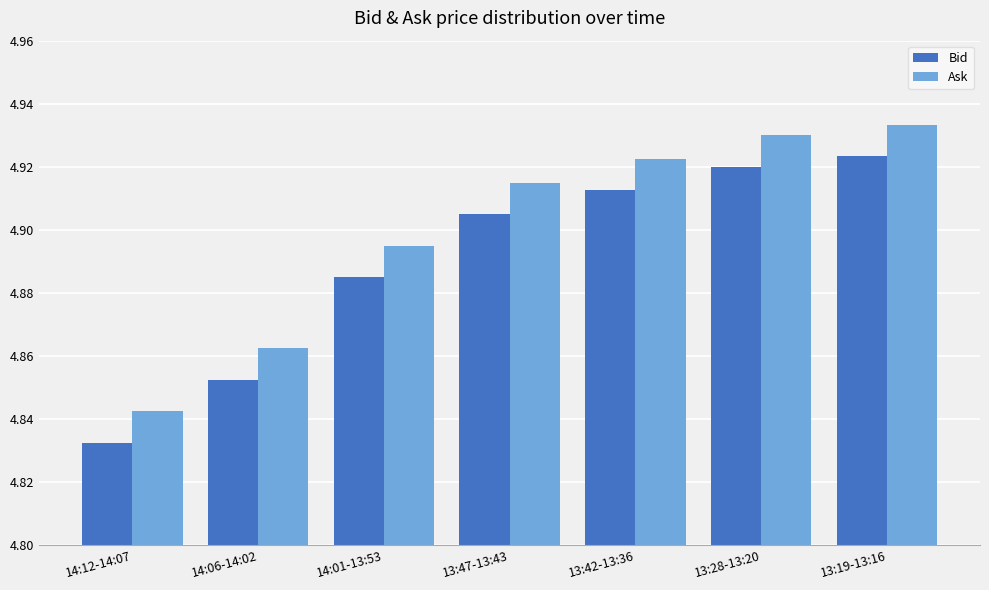

Does the chart contain stacked bars?

No